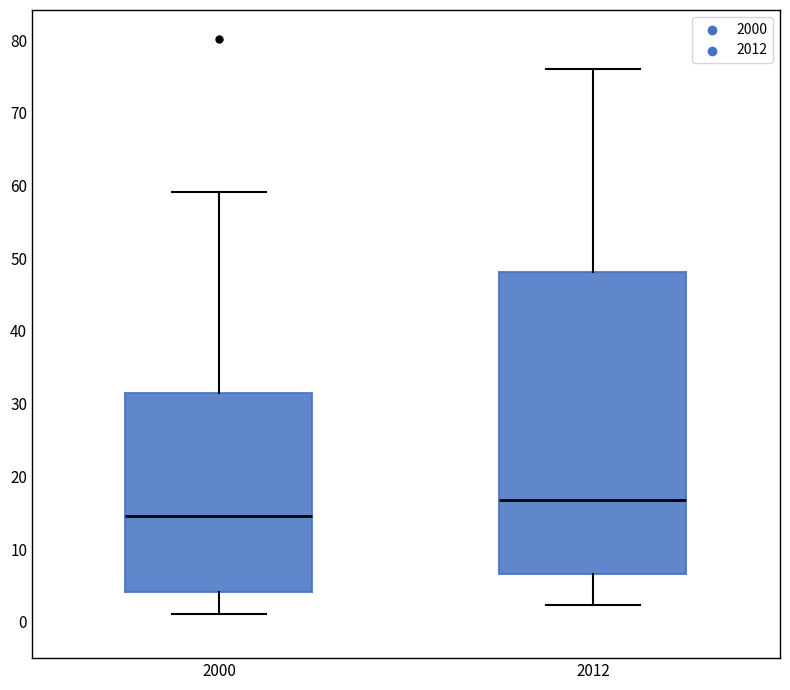

Reading left to right, transcribe this box plot: for each box, give where its median line is, the range the box spans, and where its two whiskers end, as read against the y-axis. The values are not printed on the chart, so give them approximately, as read against the axis.

2000: median 15, box 4 to 31, whiskers 1 to 59
2012: median 17, box 7 to 48, whiskers 2 to 76